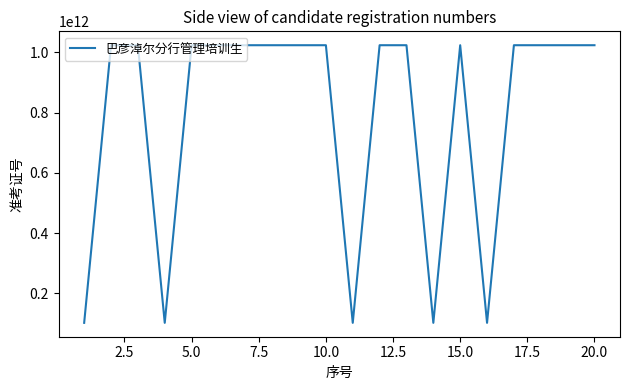

What is the minimum value shown in the chart?

102405120201